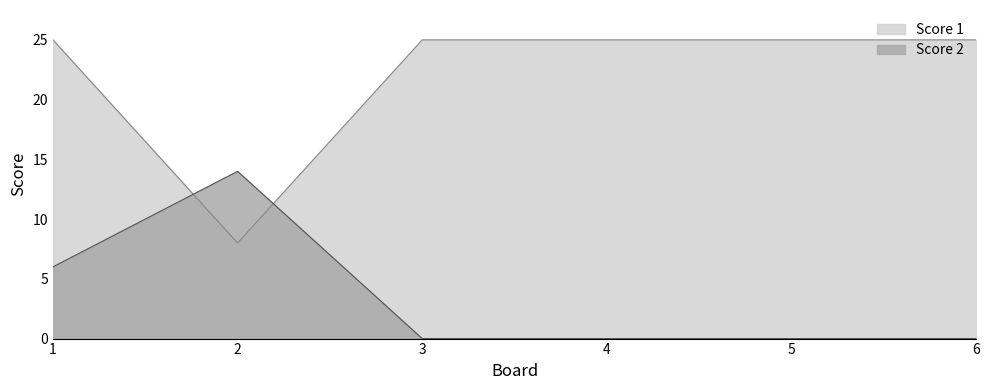

What value does the Score 1 series have at 3, to the nearest 10?

20